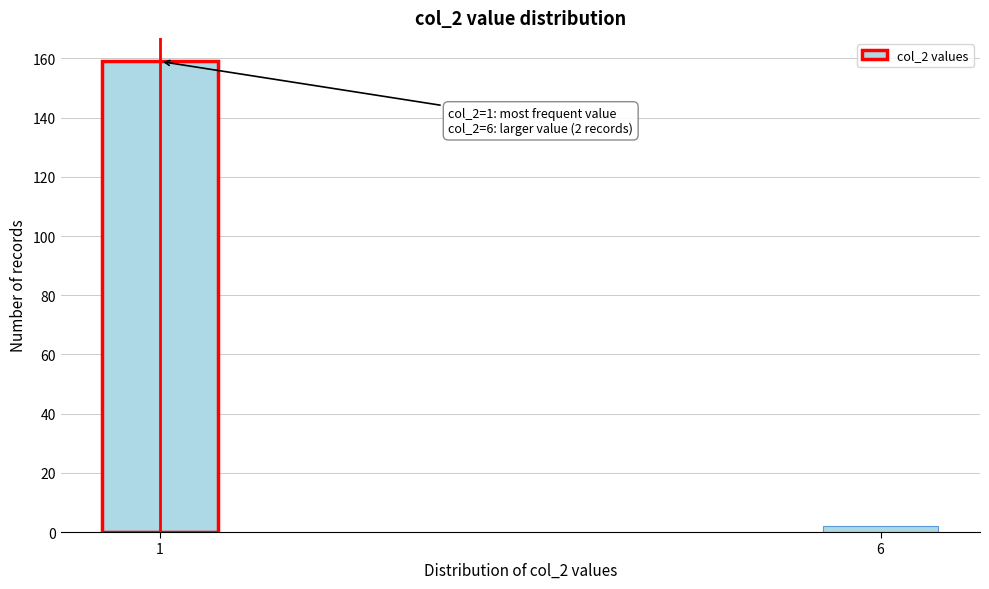

Reading left to right, extract all data points from this chart.

1=159	6=2